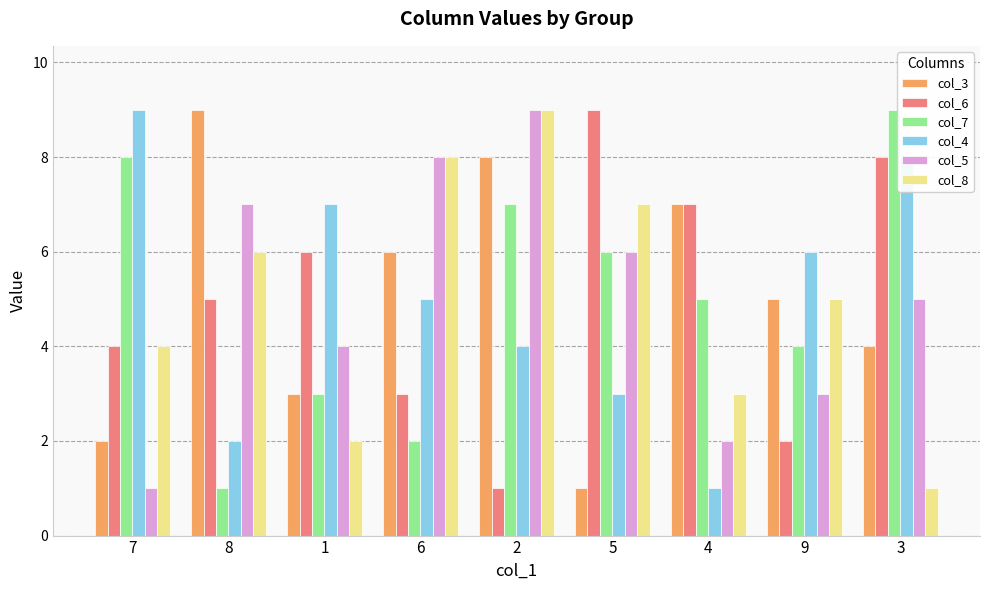

True or false: col_5 has a value of 4 at 1.

True